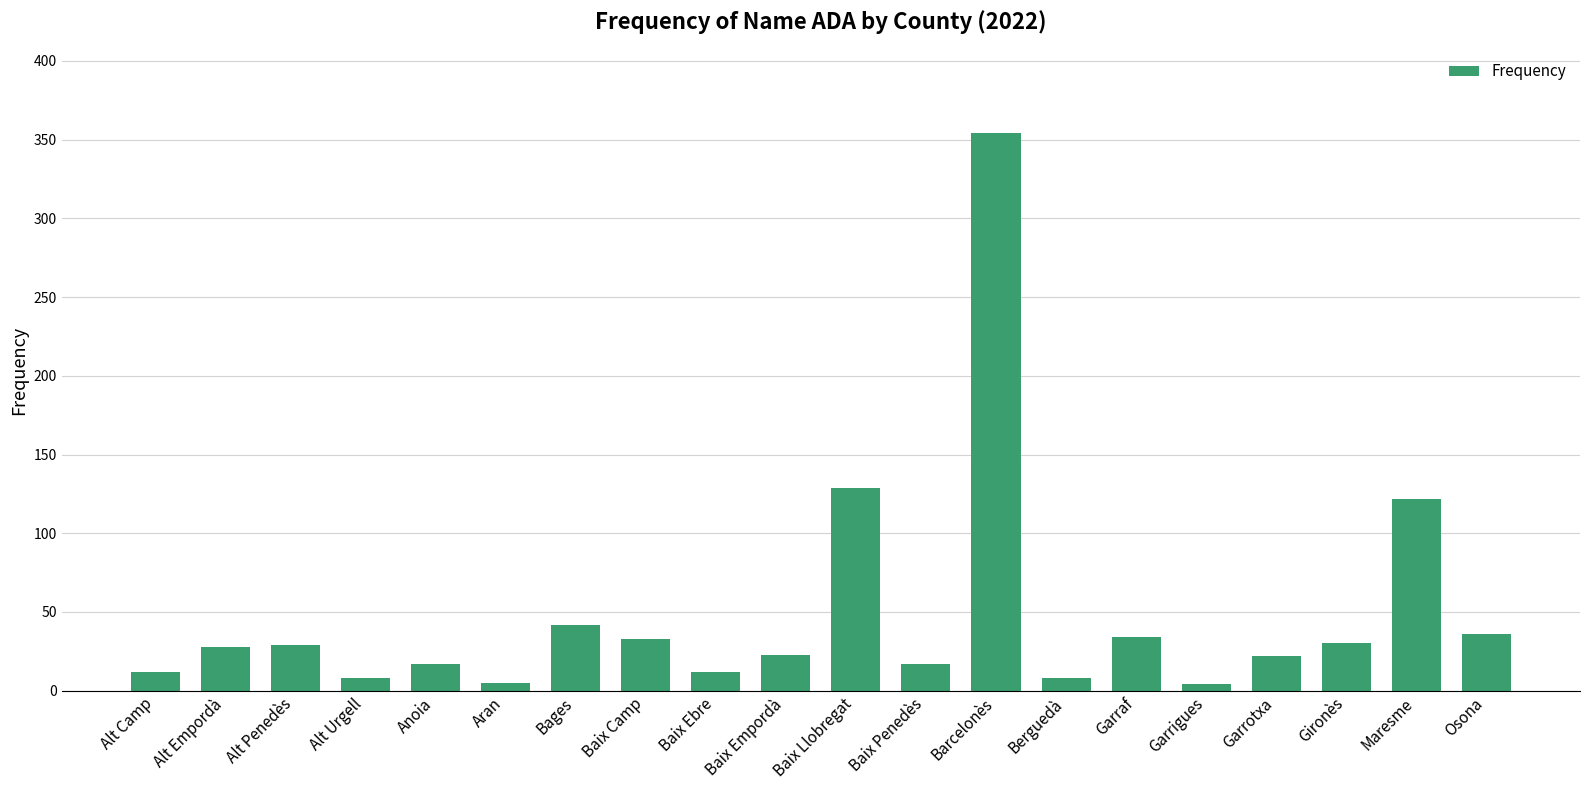

Is it true that the value at Bages is 21?

False